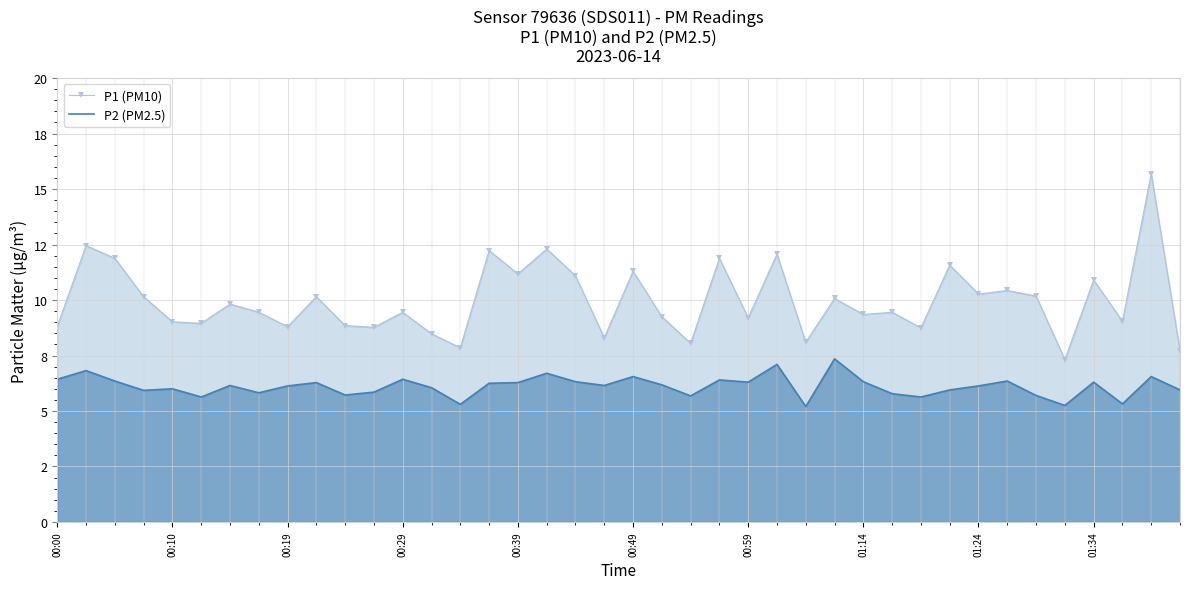

True or false: P2 (PM2.5) has more than 2 interior local peaks.

True